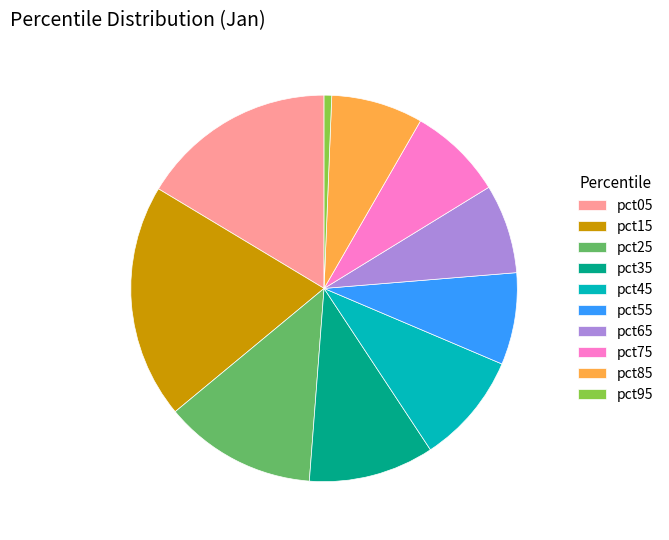

Combined, do pct25 and pct95 account for over 50%?

No